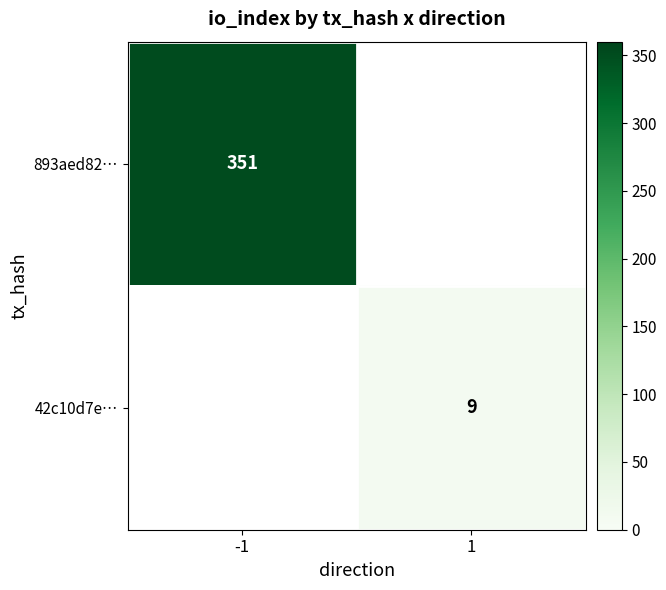

Is it true that 893aed82… equals 351 at -1?

True